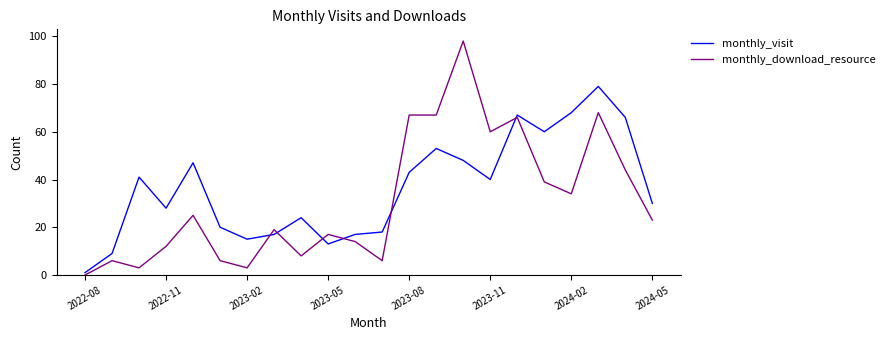

What is the maximum value for monthly_download_resource?

98